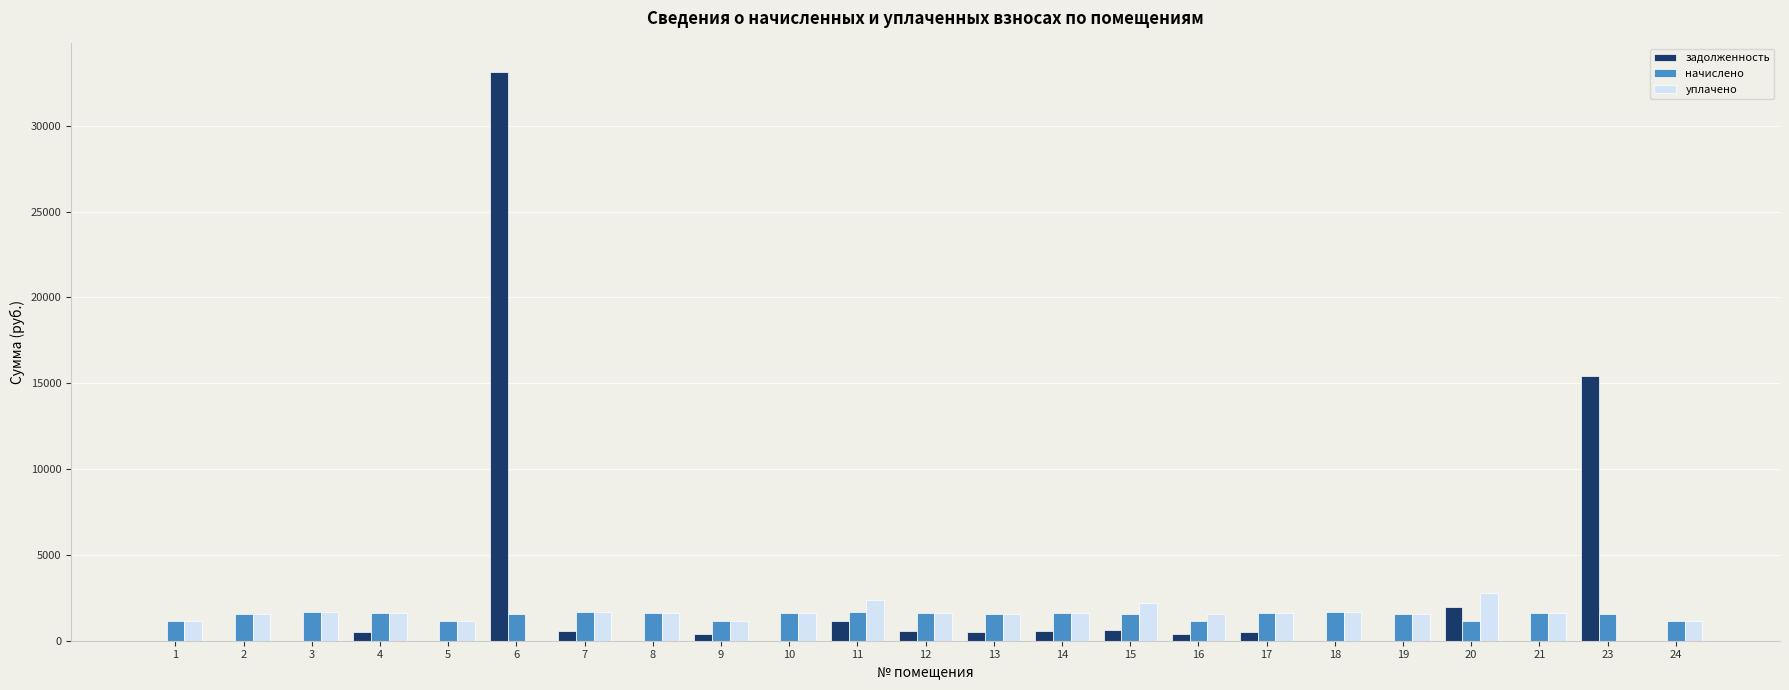

What value does the начислено series have at 9?

1143.0